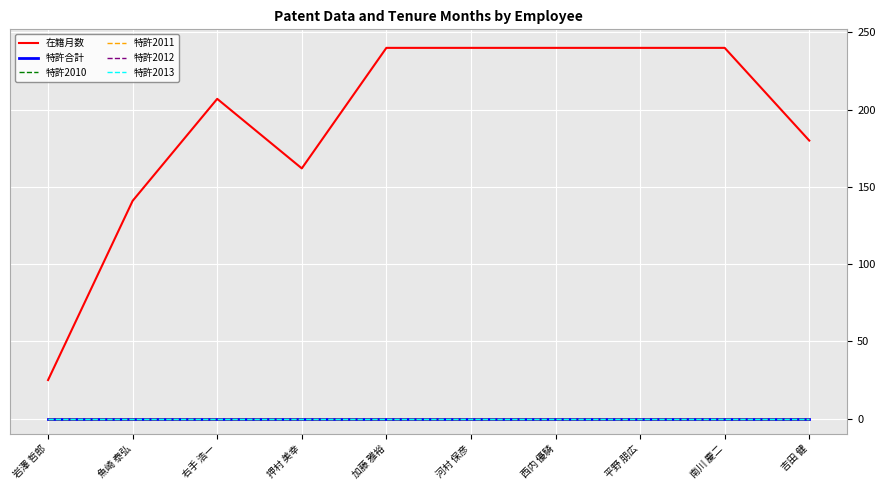

Reading right to left, list all the values displayed in this chart.

在籍月数: 180	240	240	240	240	240	162	207	141	25
特許合計: 0	0	0	0	0	0	0	0	0	0
特許2010: 0	0	0	0	0	0	0	0	0	0
特許2011: 0	0	0	0	0	0	0	0	0	0
特許2012: 0	0	0	0	0	0	0	0	0	0
特許2013: 0	0	0	0	0	0	0	0	0	0